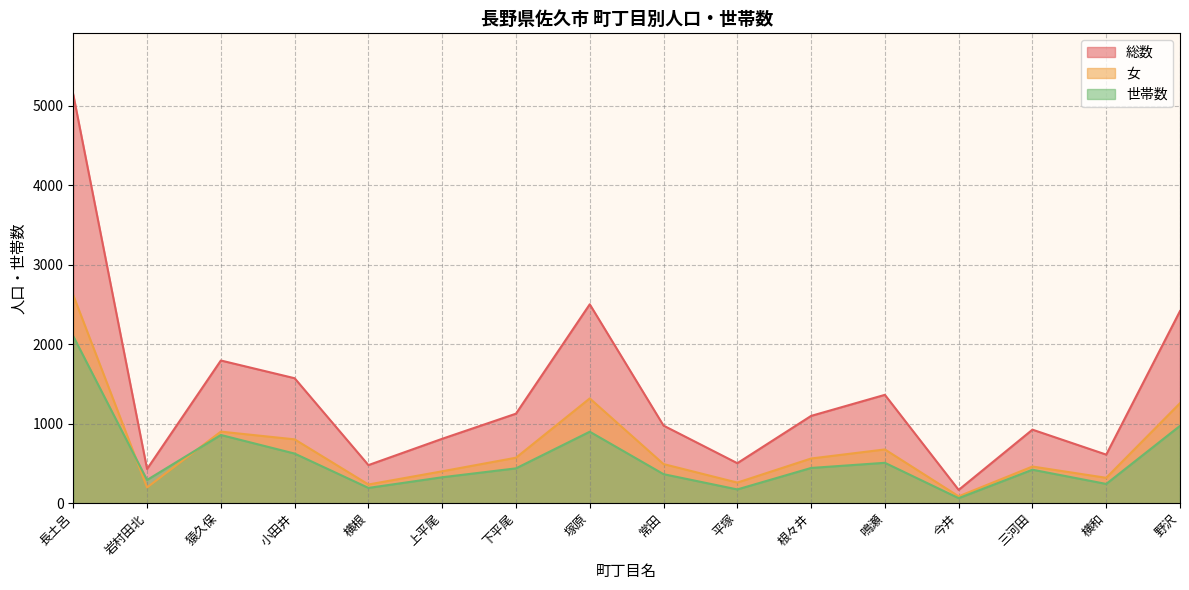

List the series in order of their peak value, highest first.

総数, 女, 世帯数